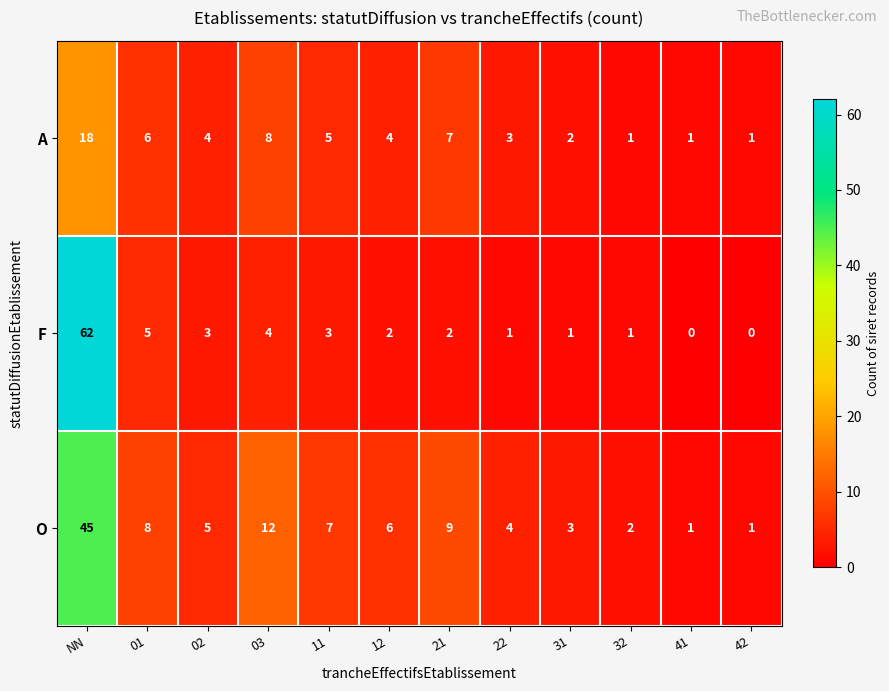

Is it true that A equals 18 at NN?

True